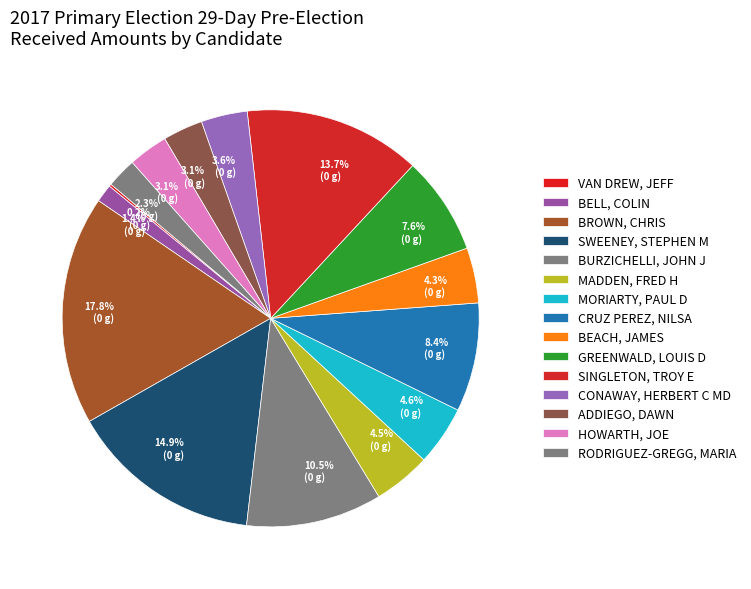

Combined, do CONAWAY, HERBERT C MD and HOWARTH, JOE account for over 50%?

No